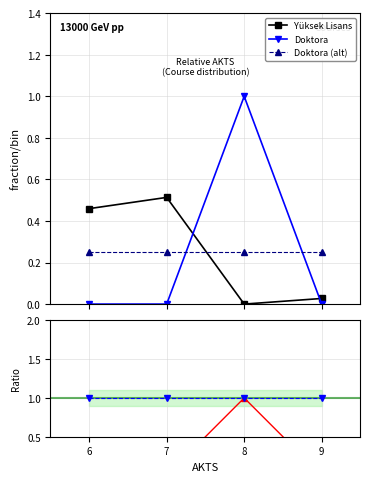

Rank the series at 7 from lowest to highest value.

Doktora, Ratio to Yüksek Lisans, Doktora (alt), Yüksek Lisans, Baseline